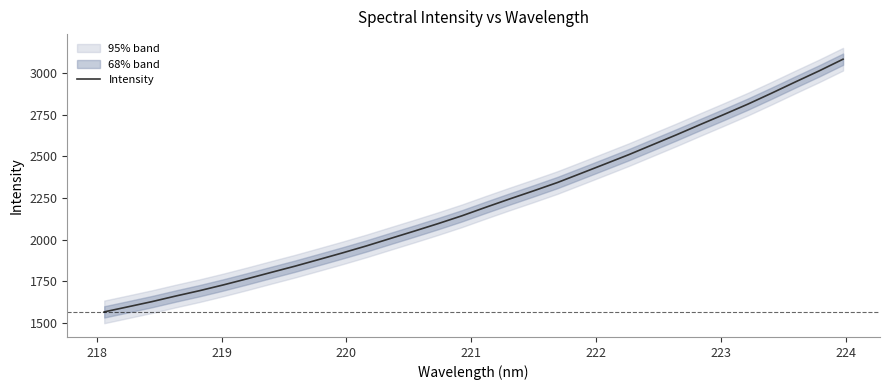

Does the chart display data point markers on the line(s)?

No